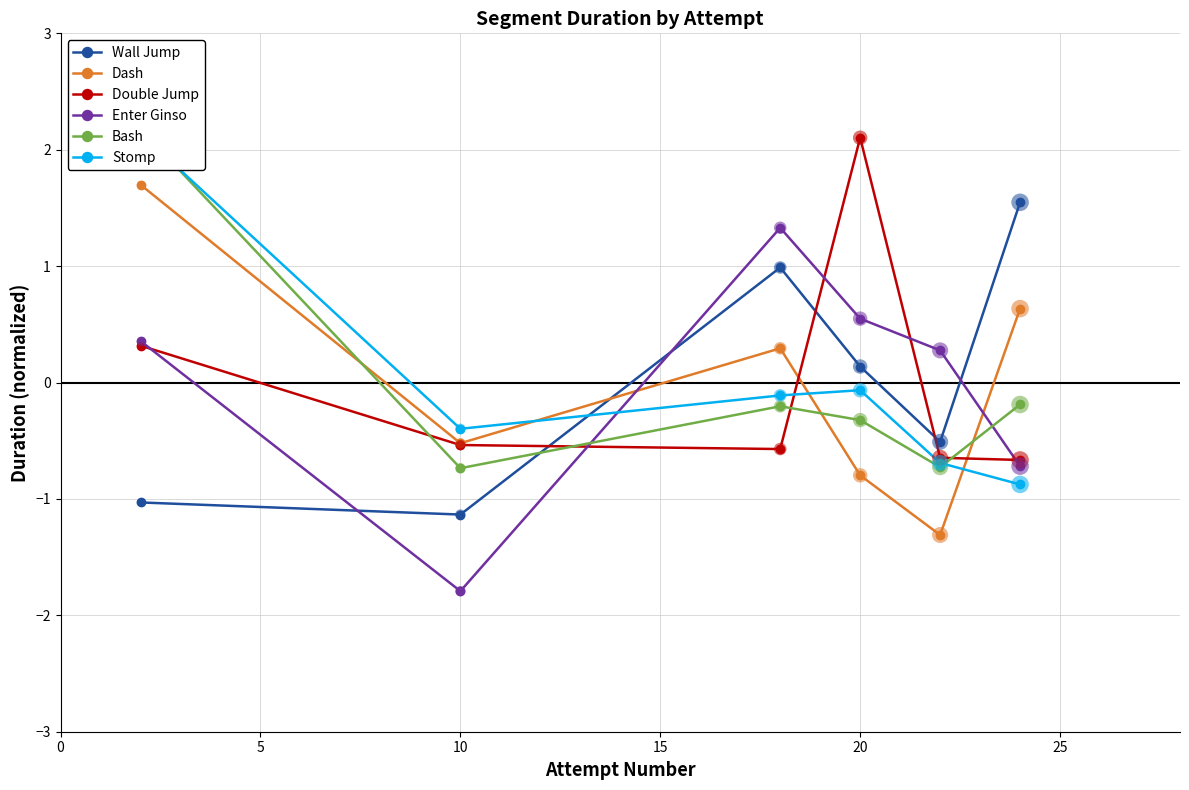

What are all the series names shown in the legend?

Wall Jump, Dash, Double Jump, Enter Ginso, Bash, Stomp